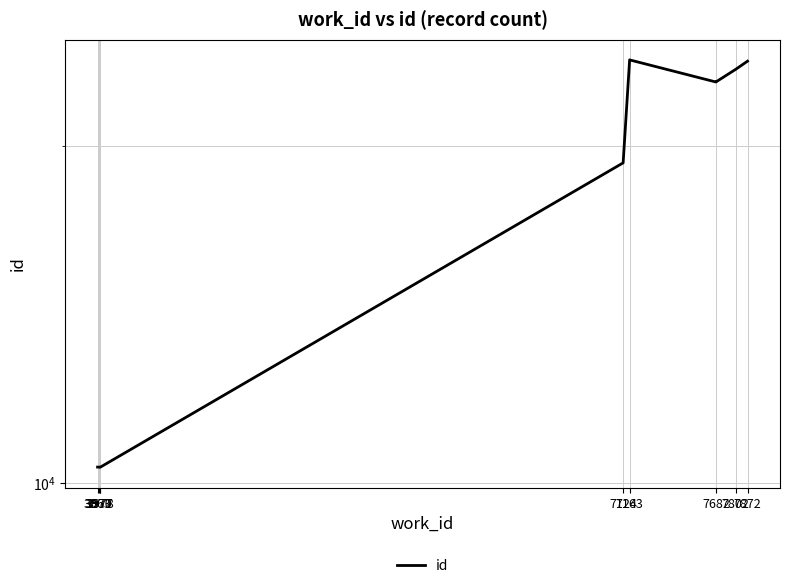

At which label does the data first exceed 22801?

7163